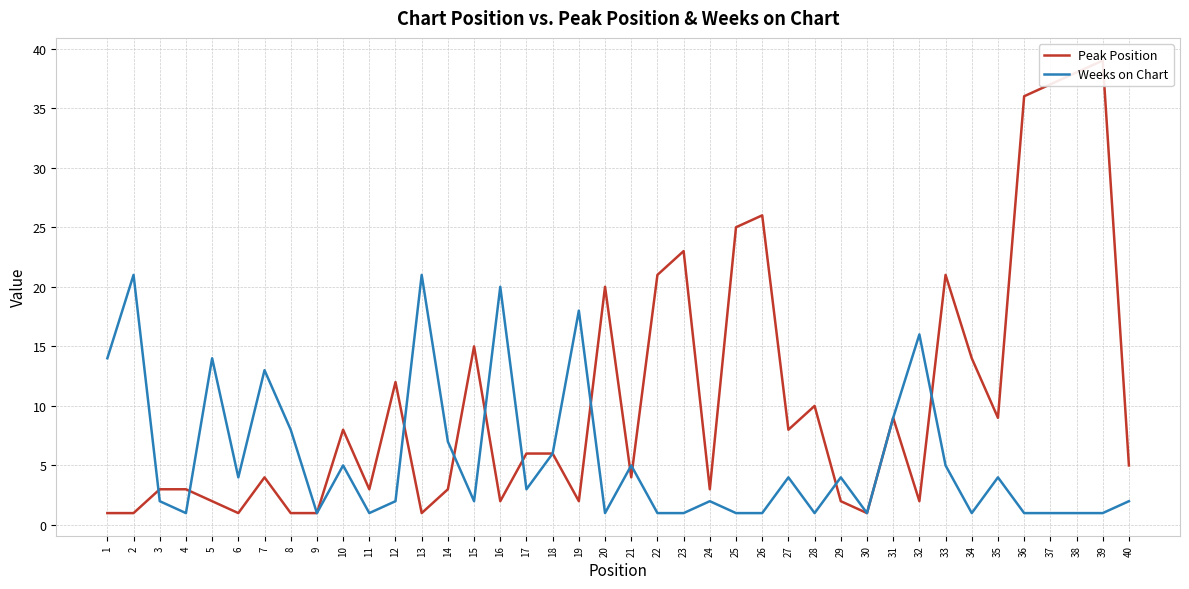

What is the value of the Weeks on Chart point at the 18th from the left?

6